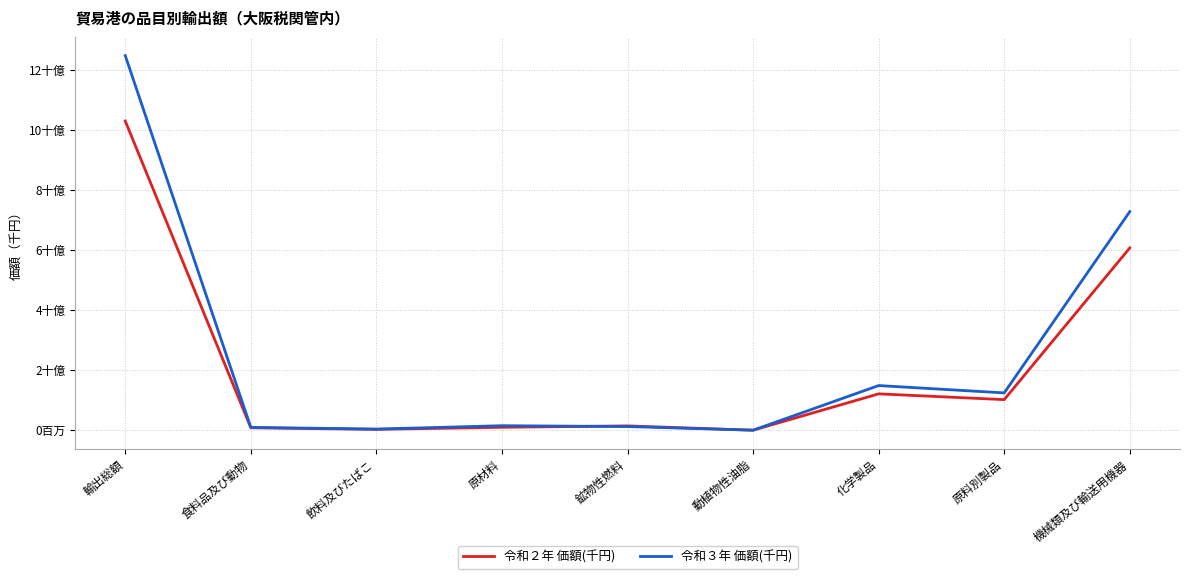

Which series changed the most between 飲料及びたばこ and 化学製品?

令和３年 価額(千円)